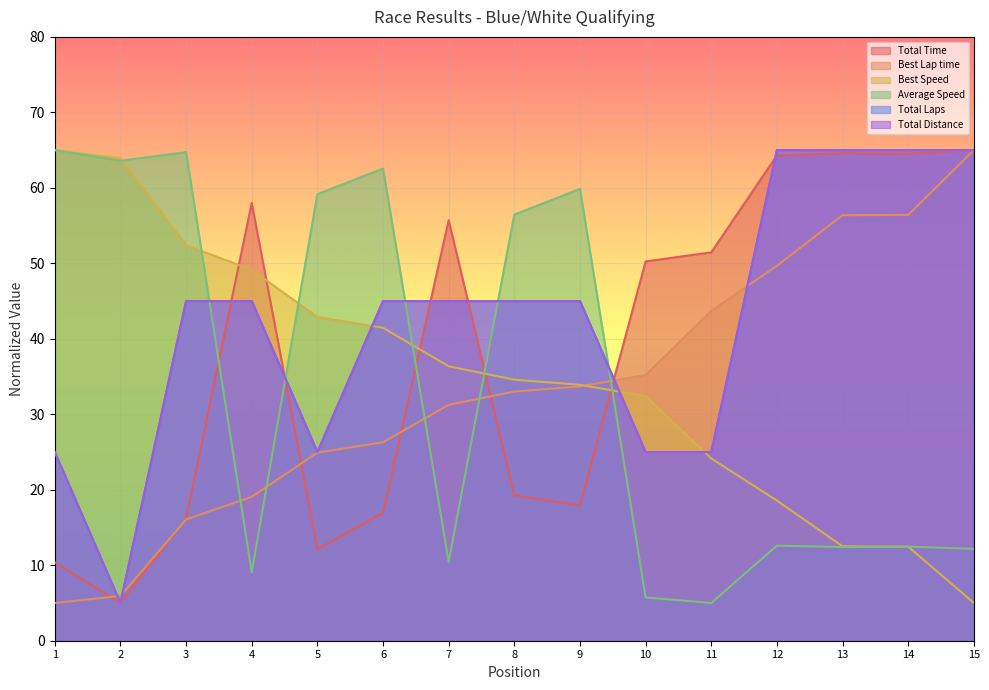

What is the approximate value of Total Distance at 7?

45.0